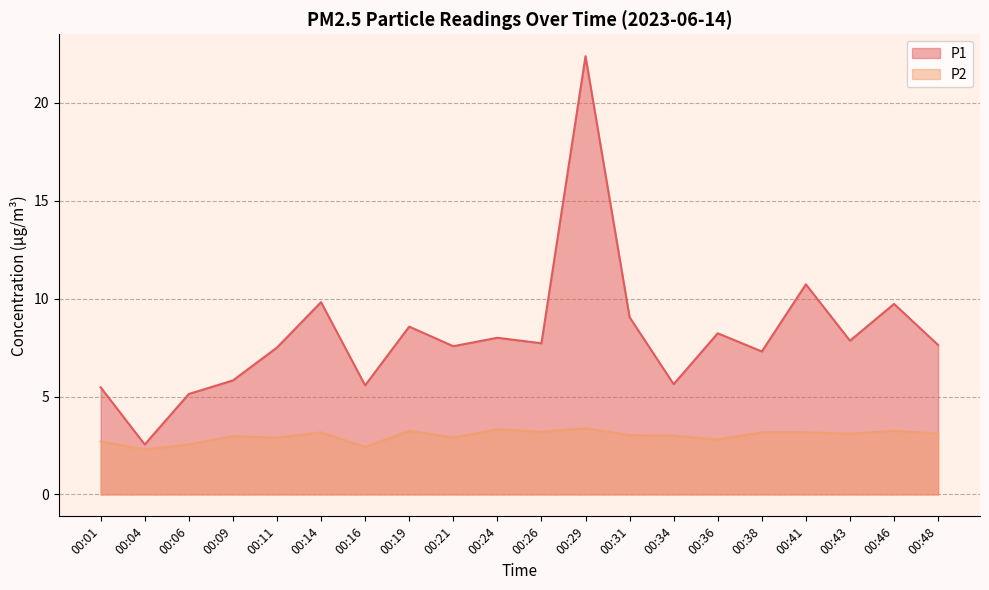

How many lines are shown in the chart?

2